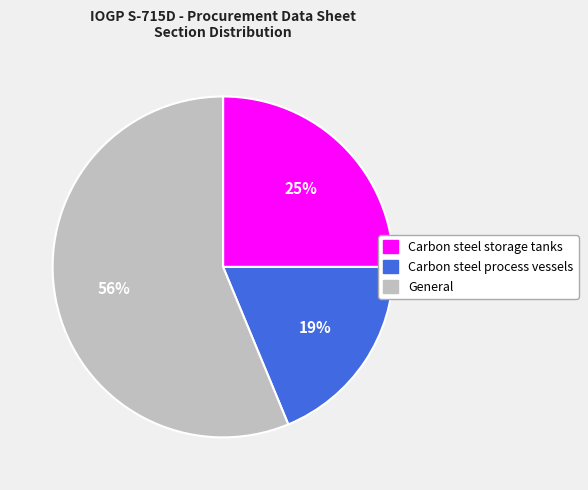

Which slice represents more than half of the pie?

General